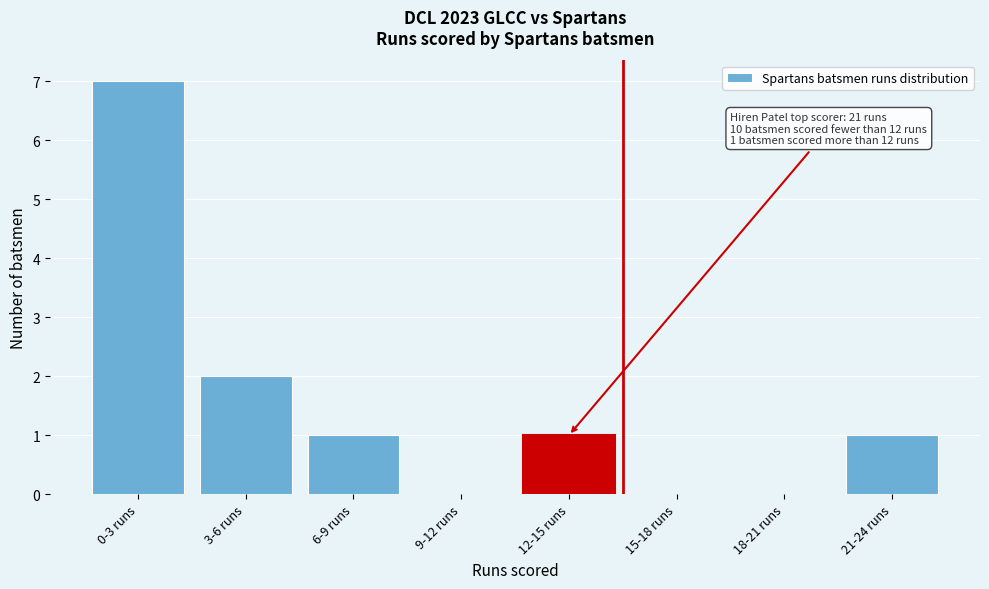

Reading right to left, list all the values displayed in this chart.

21-24 runs=1	18-21 runs=0	15-18 runs=0	12-15 runs=1	9-12 runs=0	6-9 runs=1	3-6 runs=2	0-3 runs=7